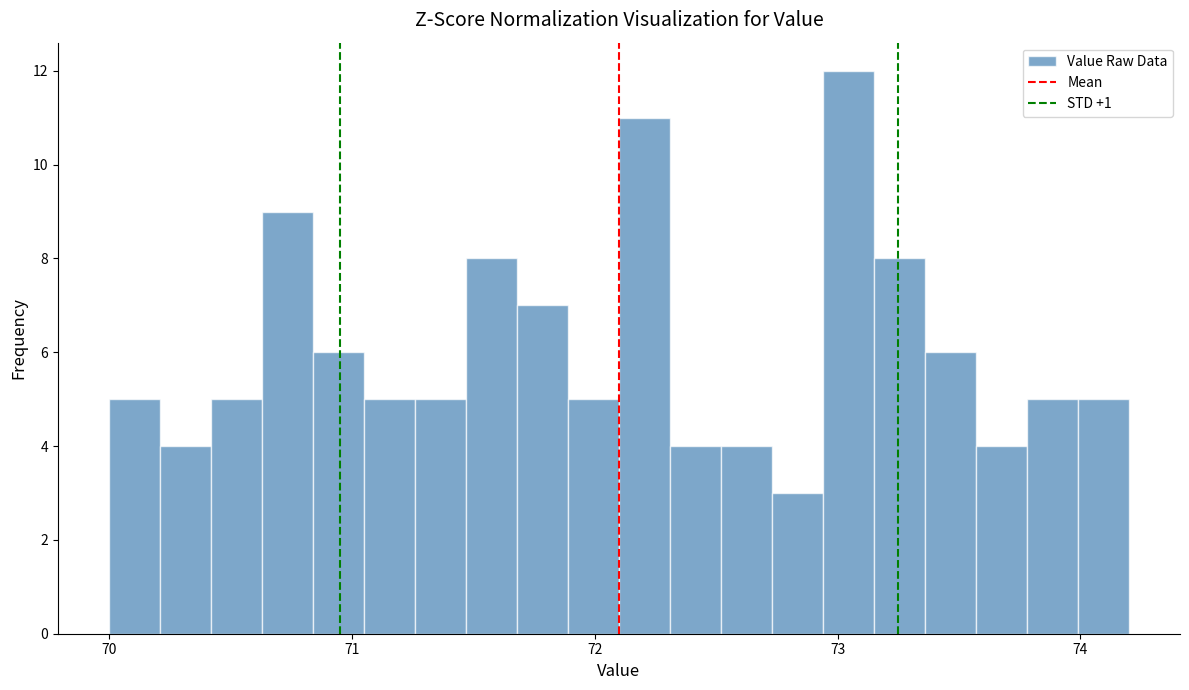

Read against the x-axis, roughly where is the centre of the tallest bar?

73.0